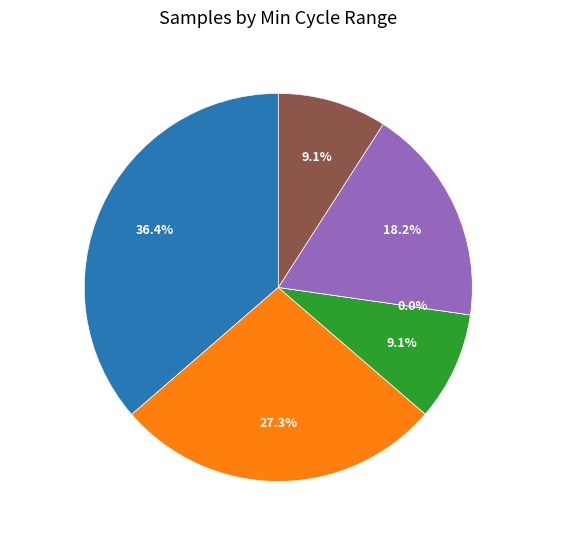

True or false: 20255 accounts for 9% of the total.

True